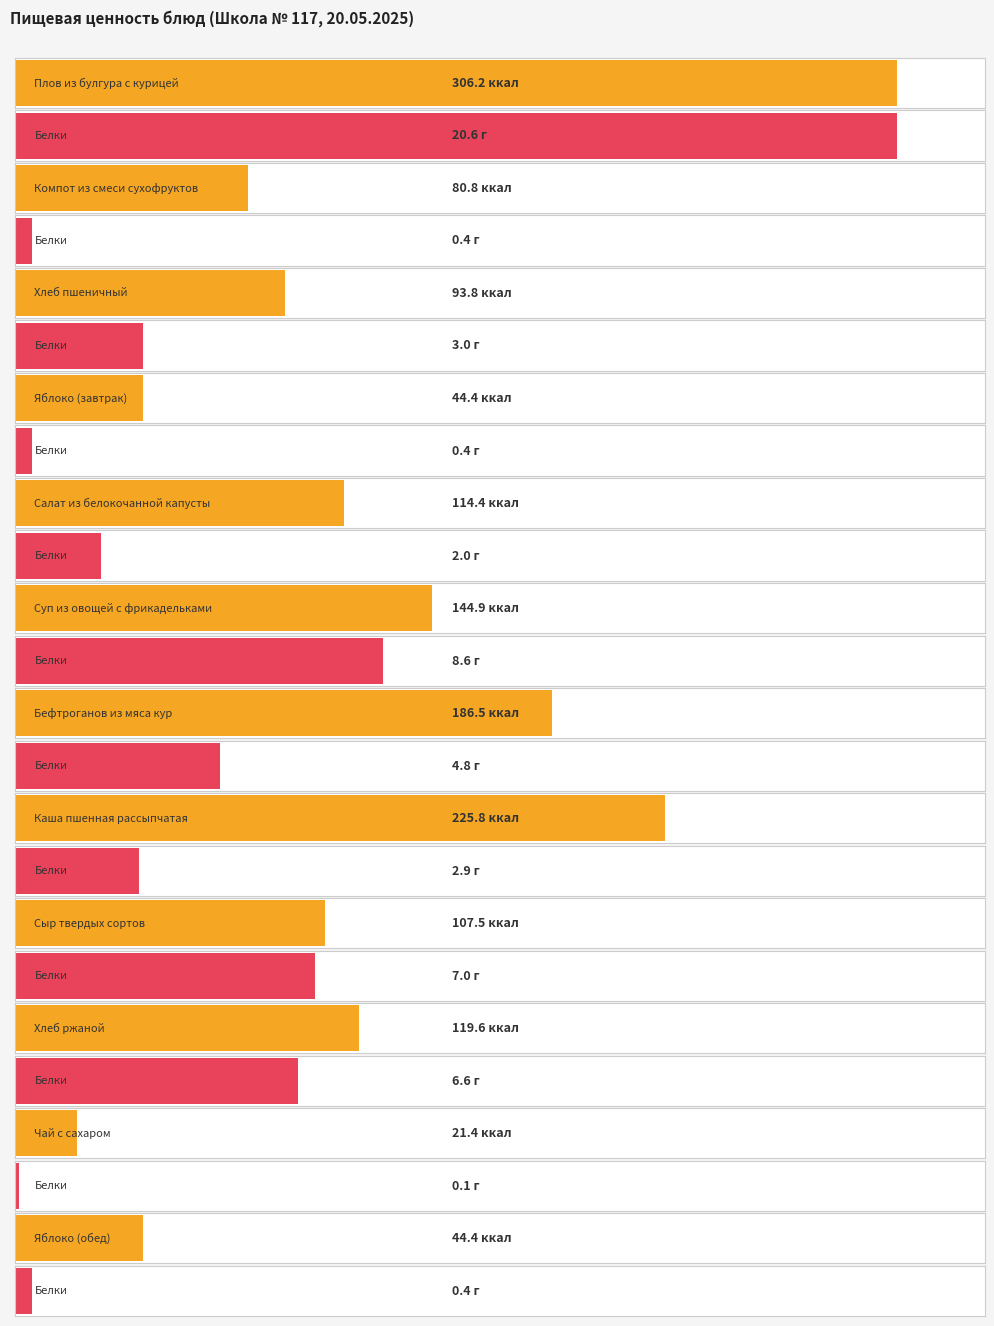

Reading left to right, what are all the values shown in this chart?

Калорийность: 306.2	80.8	93.8	44.4	114.4	144.9	186.5	225.8	107.5	119.6	21.4	44.4
Белки: 20.6	0.4	3.0	0.4	2.0	8.6	4.8	2.9	7.0	6.6	0.1	0.4